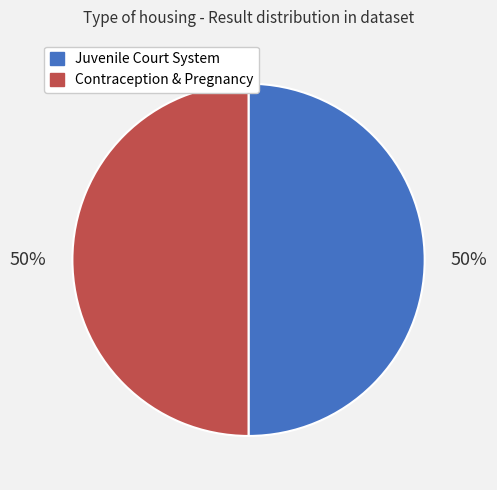

How many segments does this pie chart have?

2